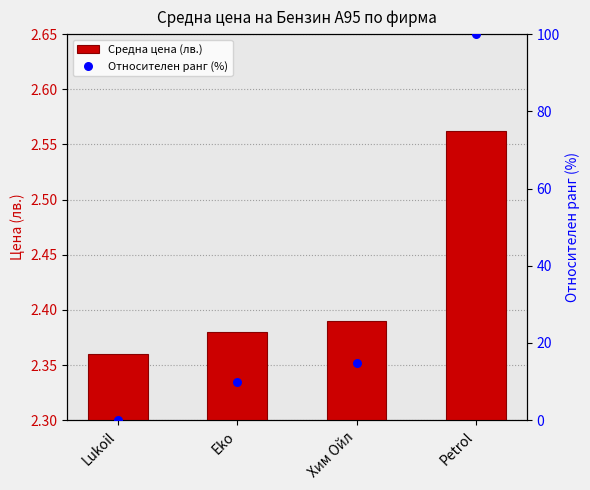

Is the value of Средна цена (лв.) at Petrol greater than the value of Относителен ранг (%) at Lukoil?

Yes